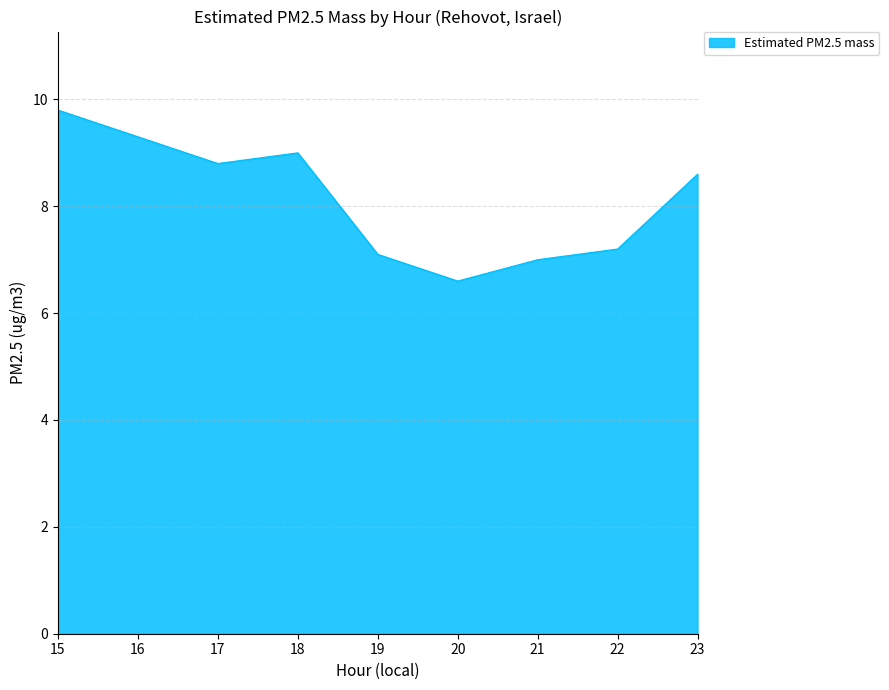

What is the smallest value displayed?

6.6